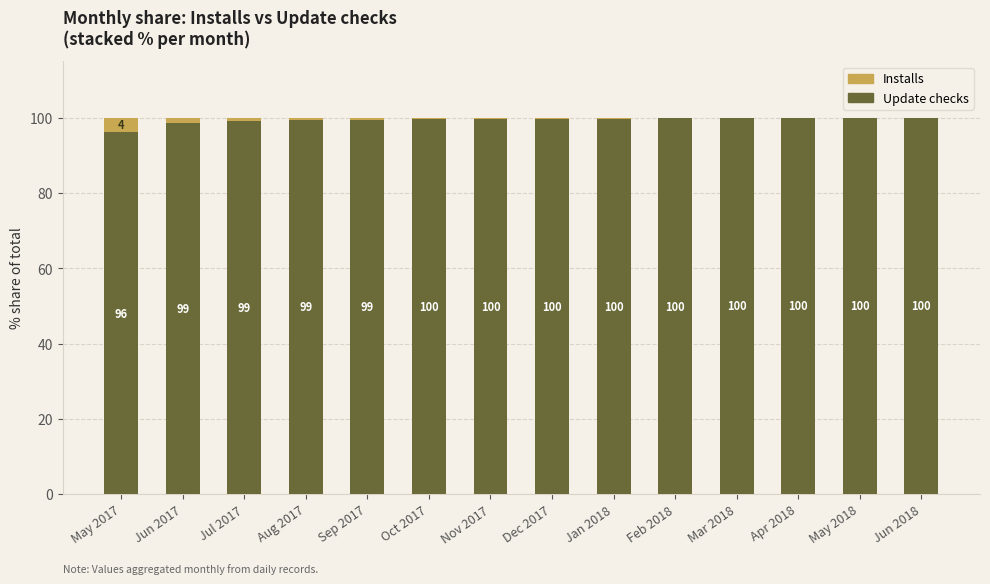

The Update checks series shows 99.8 at Feb 2018. True or false?

True